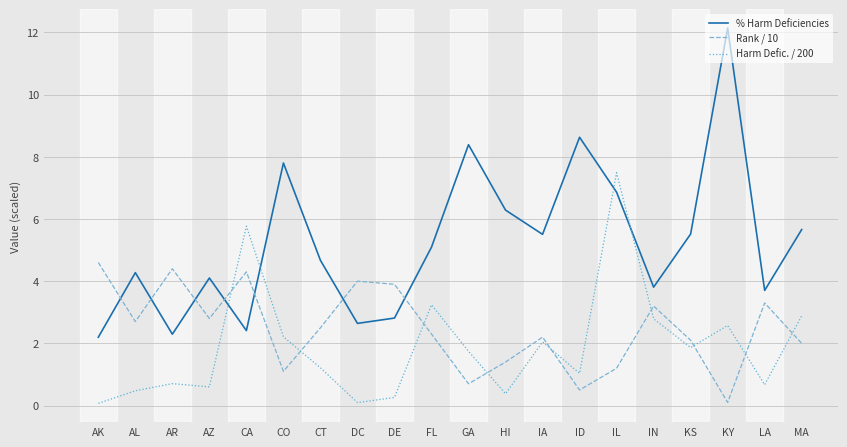

In Harm Defic. / 200, how many points are lower than both neighbors (excluding endpoints)?

6